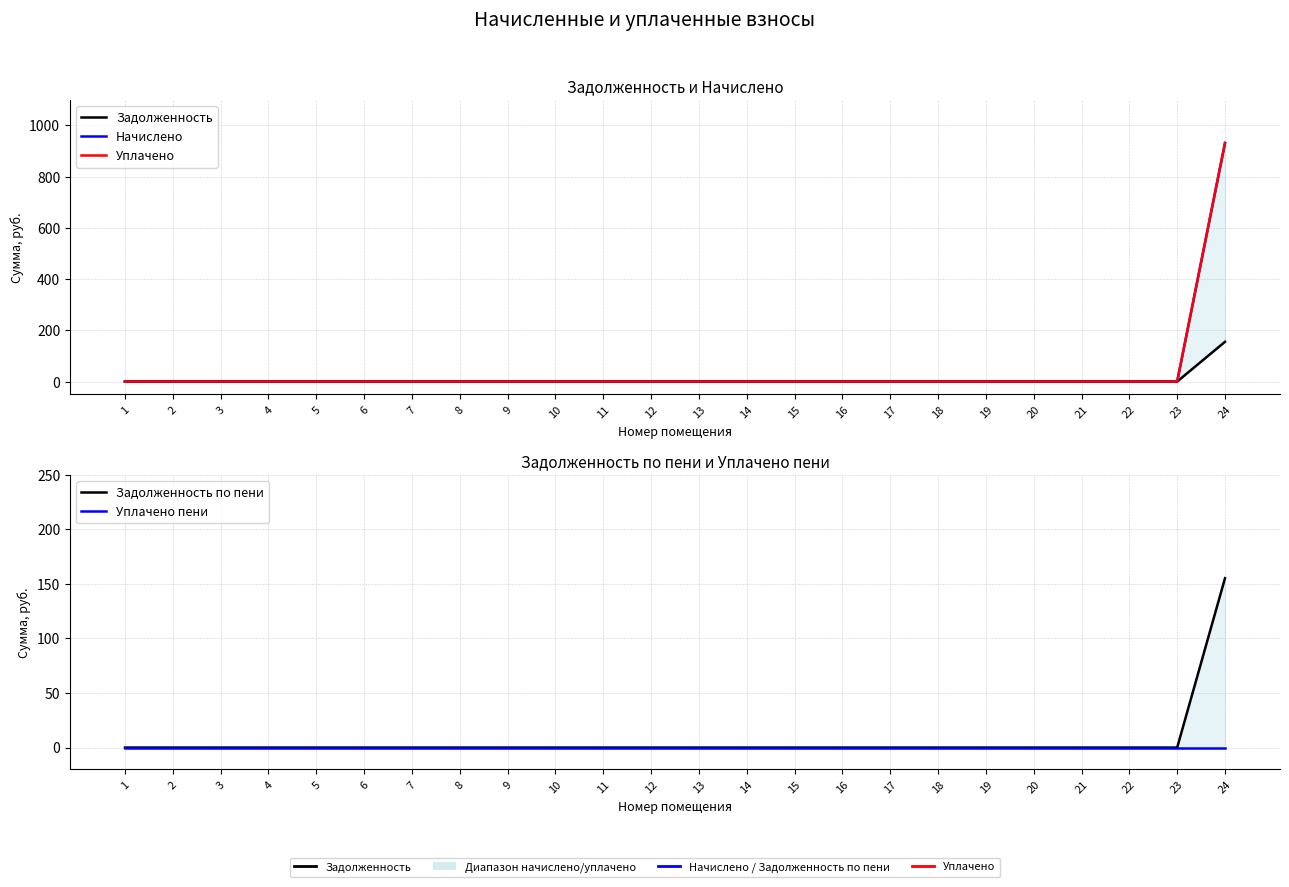

Which category has the highest value across all series?

24